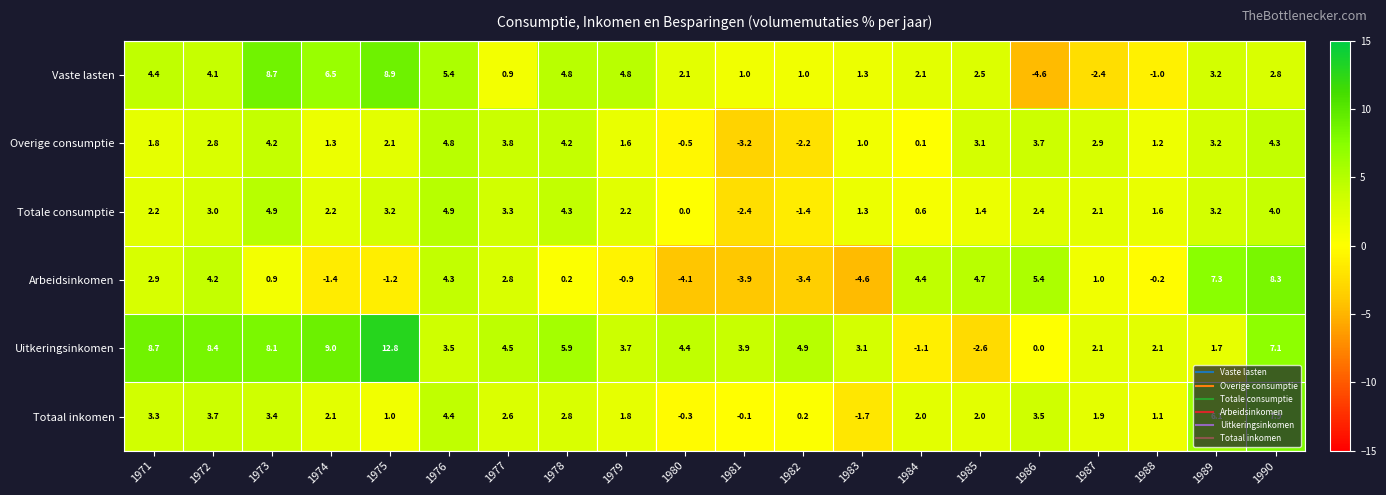

What is the difference between the highest and lowest values at 1983?

7.7